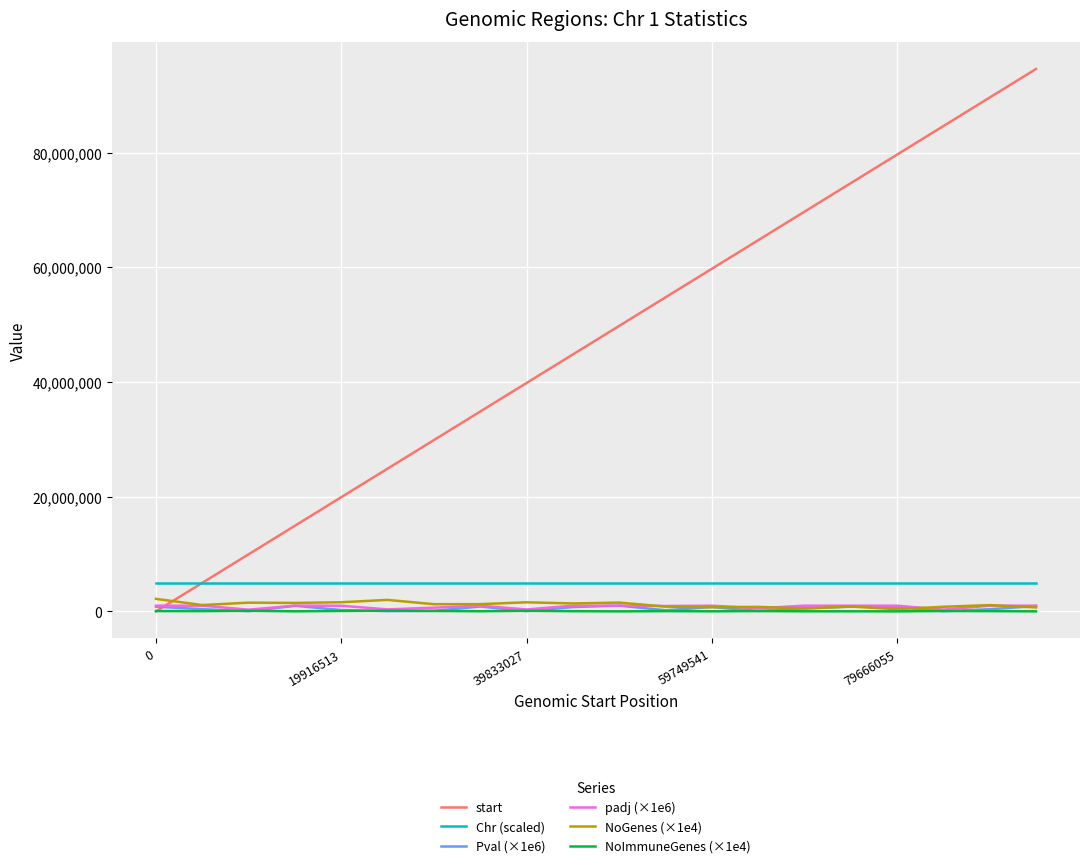

What is the greatest value displayed?

94603440.0